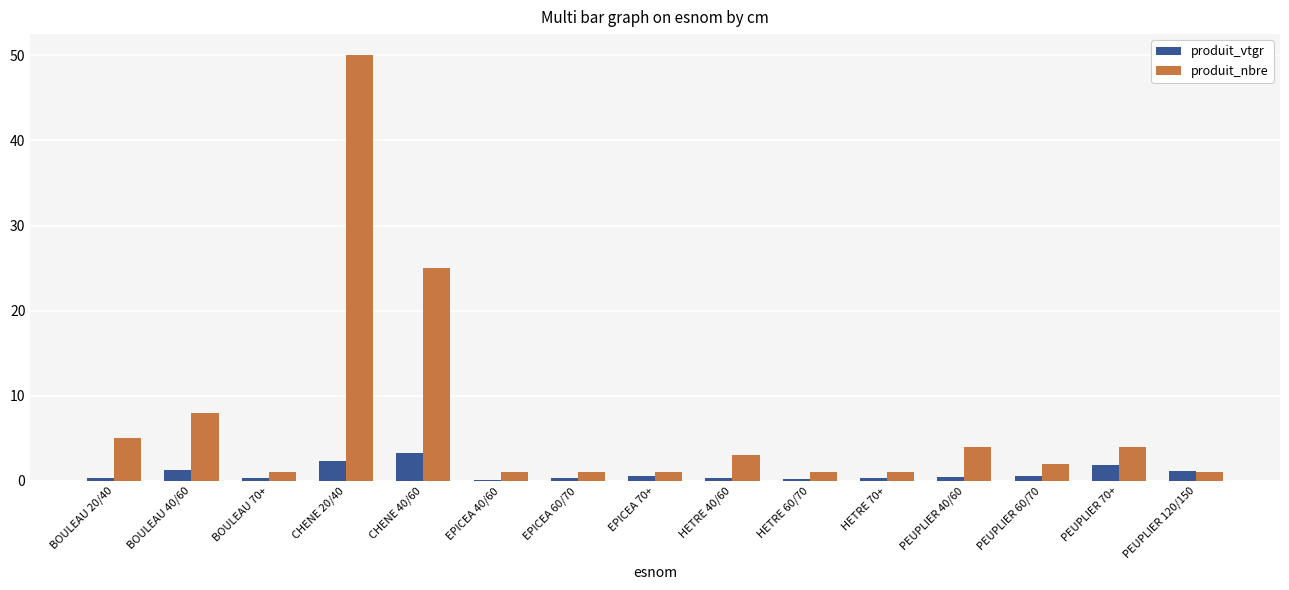

What is the maximum value for produit_vtgr?

3.3